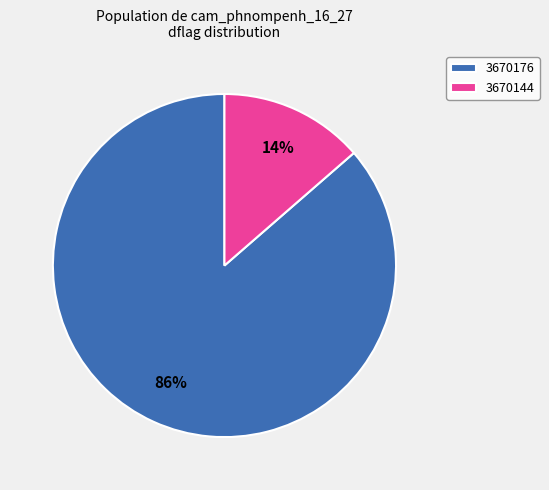

The 3670144 slice represents 14% of the pie. True or false?

True